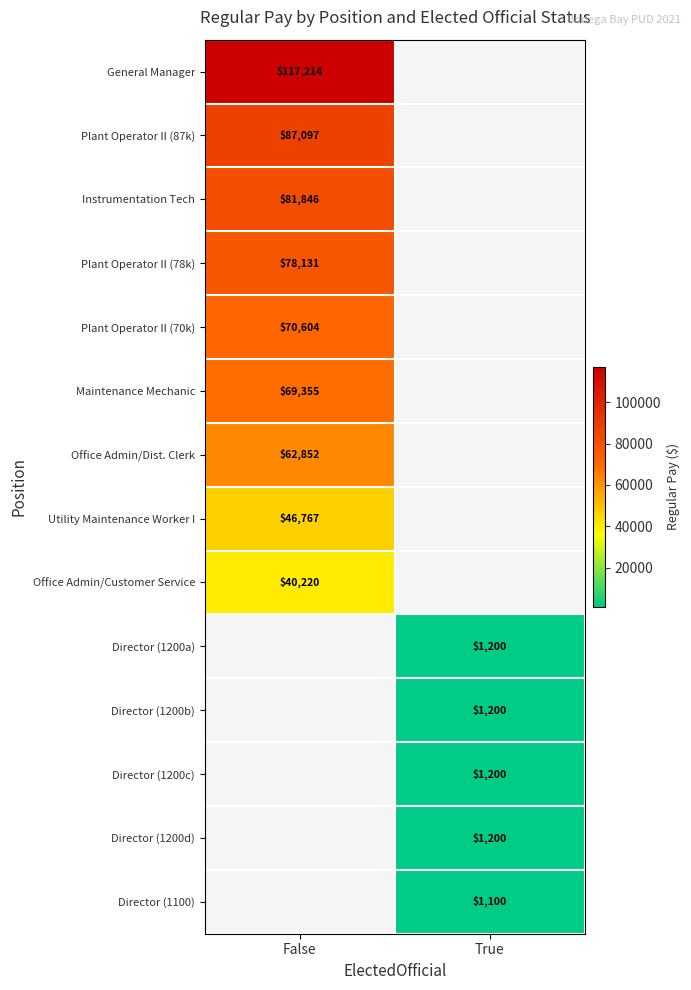

True or false: Utility Maintenance Worker I has a value of 82539 at False.

False